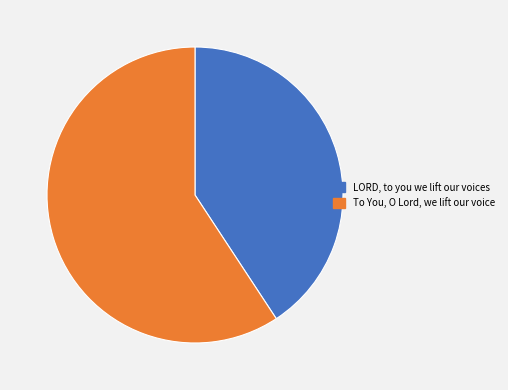

Which slice represents more than half of the pie?

To You, O Lord, we lift our voice